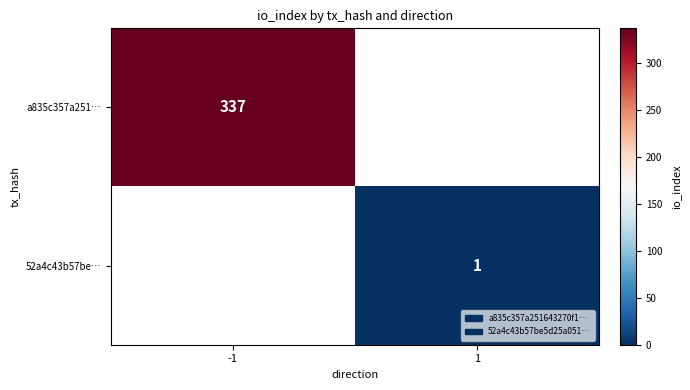

Which label corresponds to the largest value in the chart?

-1